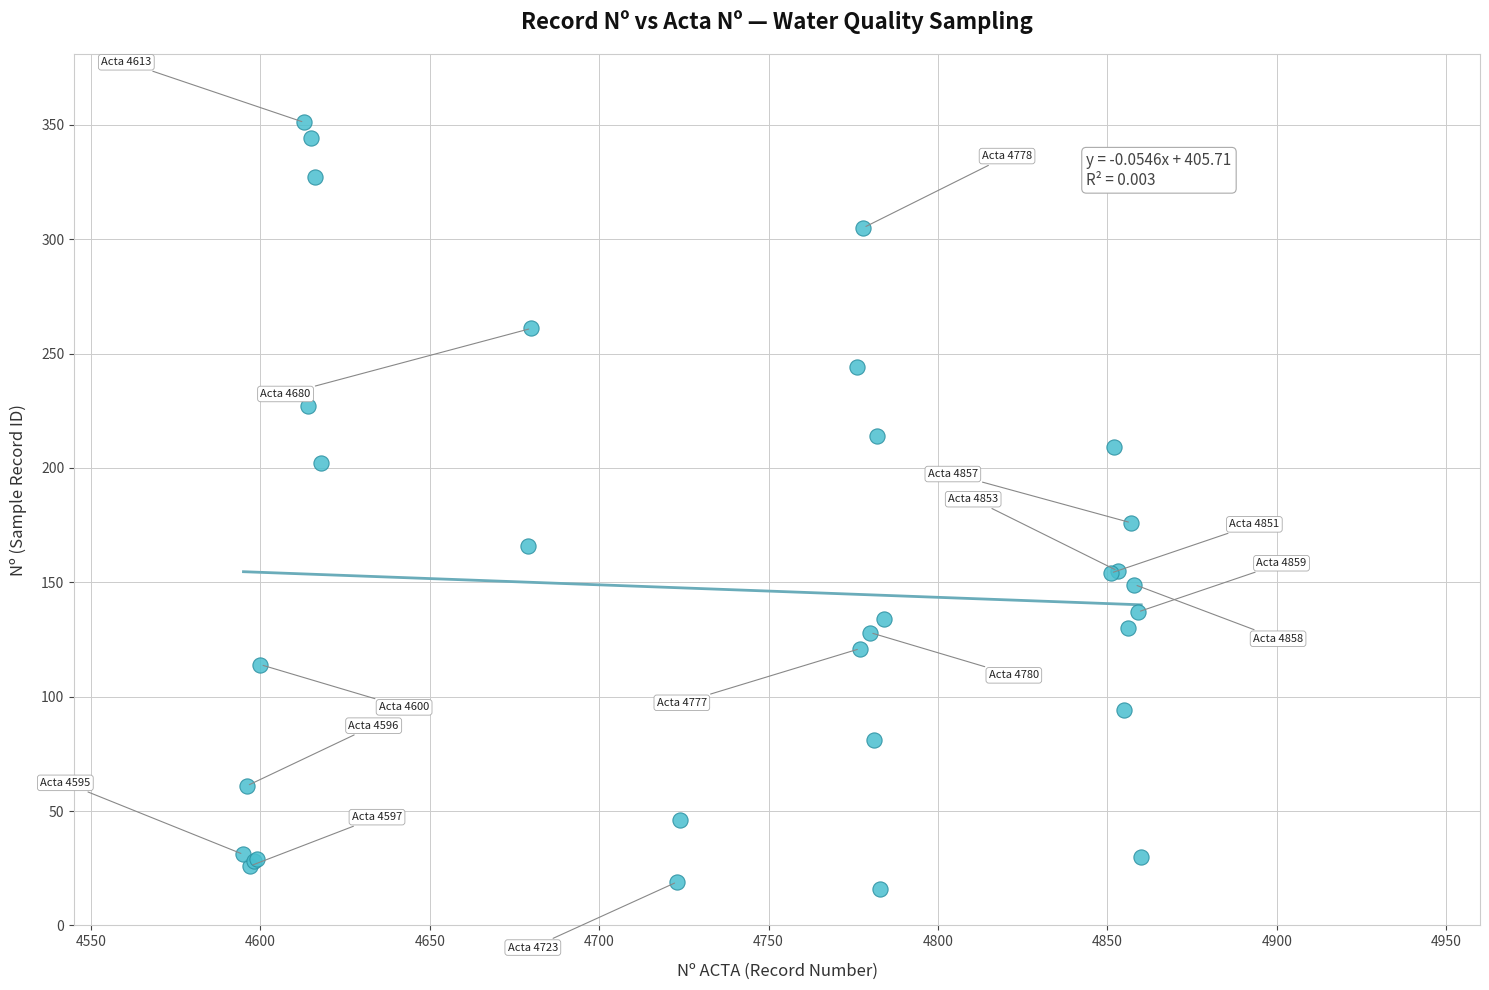

What Y value in the scatter plot is closest to 183?

176